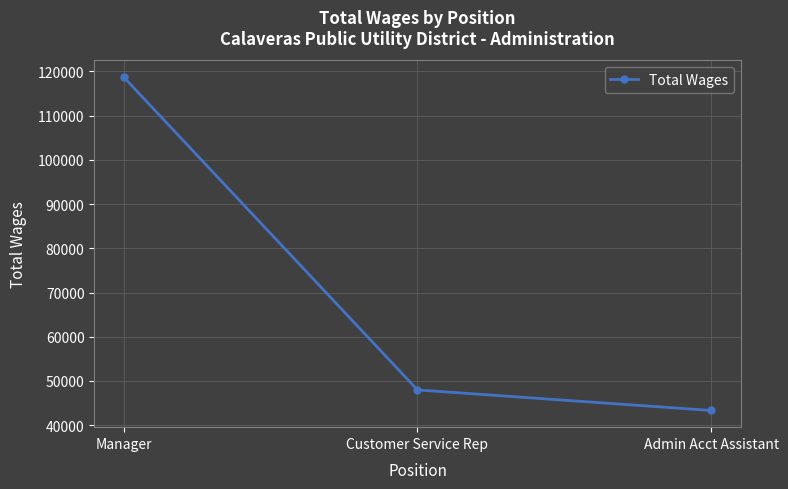

Rank the categories by value from lowest to highest.

Admin Acct Assistant, Customer Service Rep, Manager